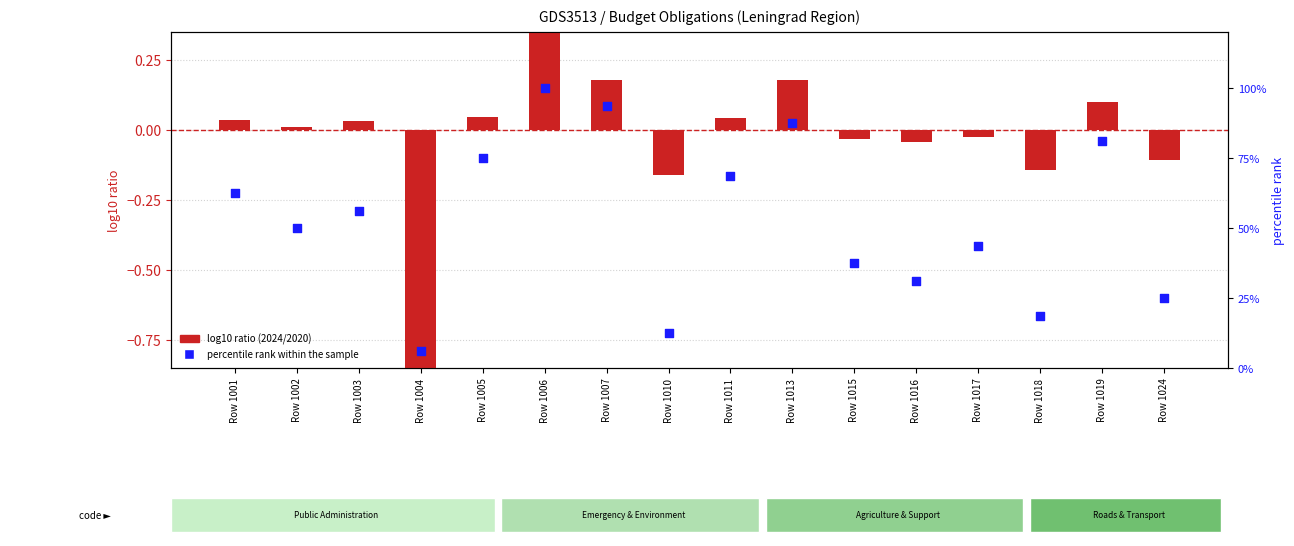

Which series contains the lowest Y value?

log10 ratio